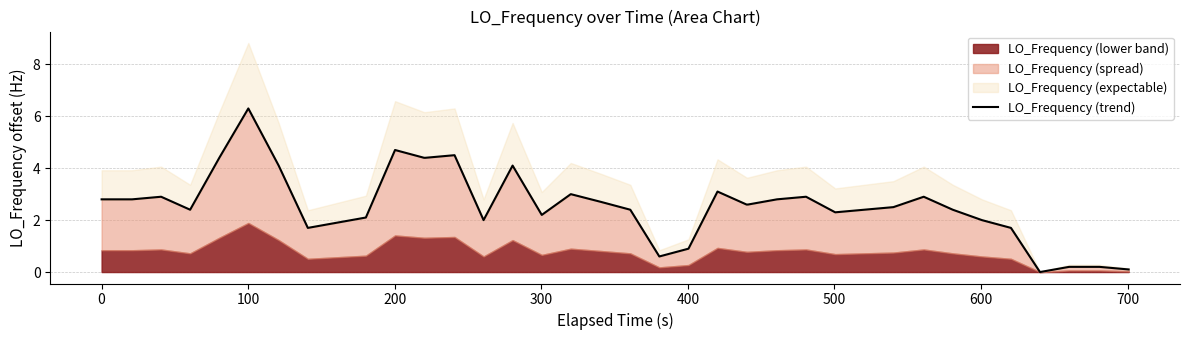

Reading left to right, extract all data points from this chart.

2.8	2.8	2.8	2.9	2.4	4.4	6.3	4.1	1.7	1.9	2.1	4.7	4.4	4.4	4.5	2.0	4.1	2.2	3.0	2.7	2.4	0.6	0.9	3.1	2.6	2.6	2.8	2.9	2.3	2.4	2.5	2.9	2.4	2.0	1.7	0.0	0.2	0.2	0.2	0.1